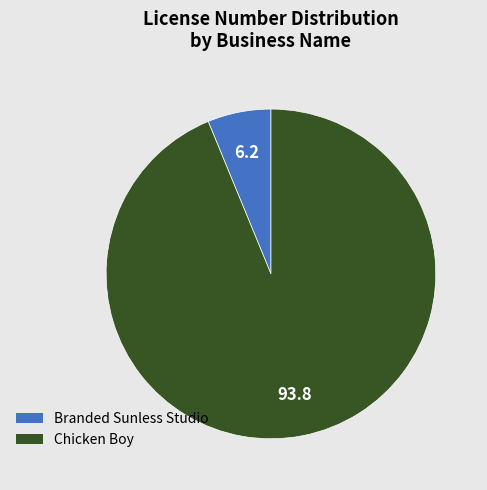

Rank the categories by value from lowest to highest.

Branded Sunless Studio, Chicken Boy